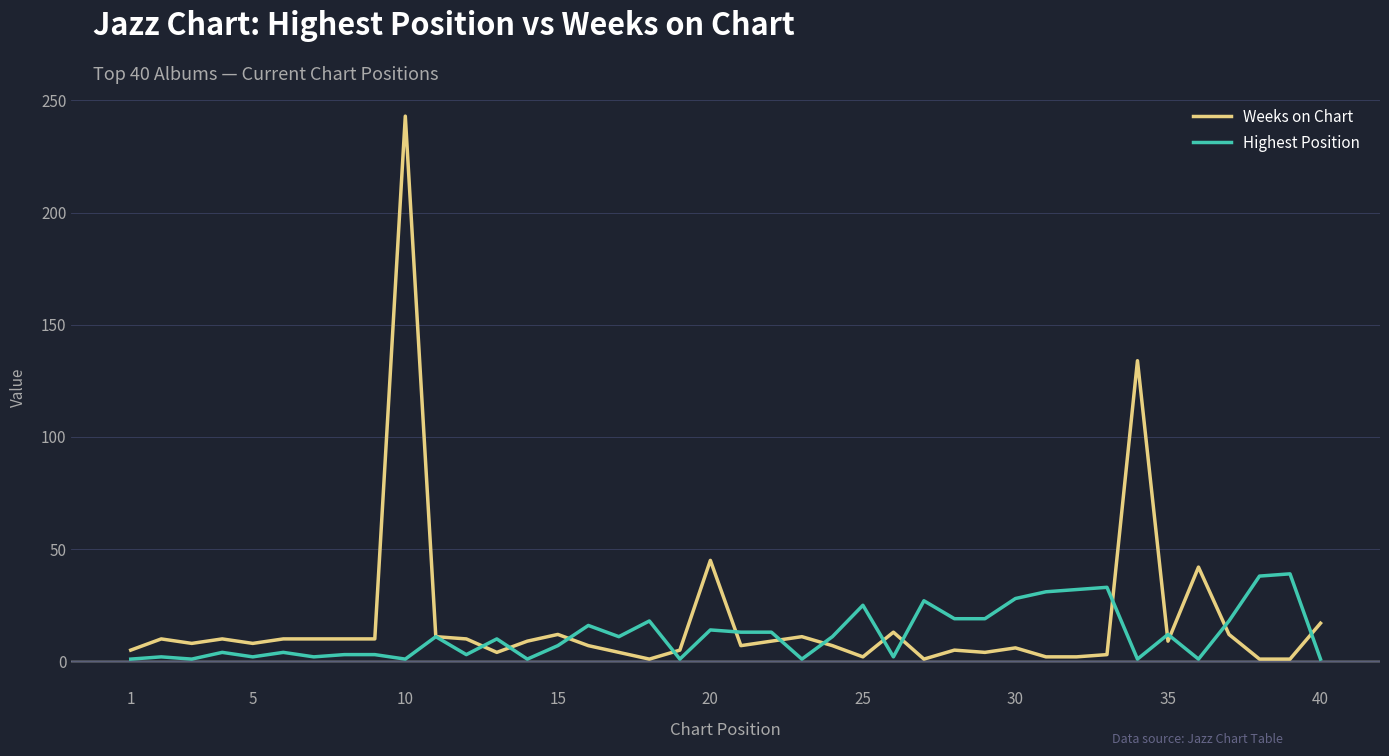

List the series in order of their peak value, highest first.

Weeks on Chart, Highest Position